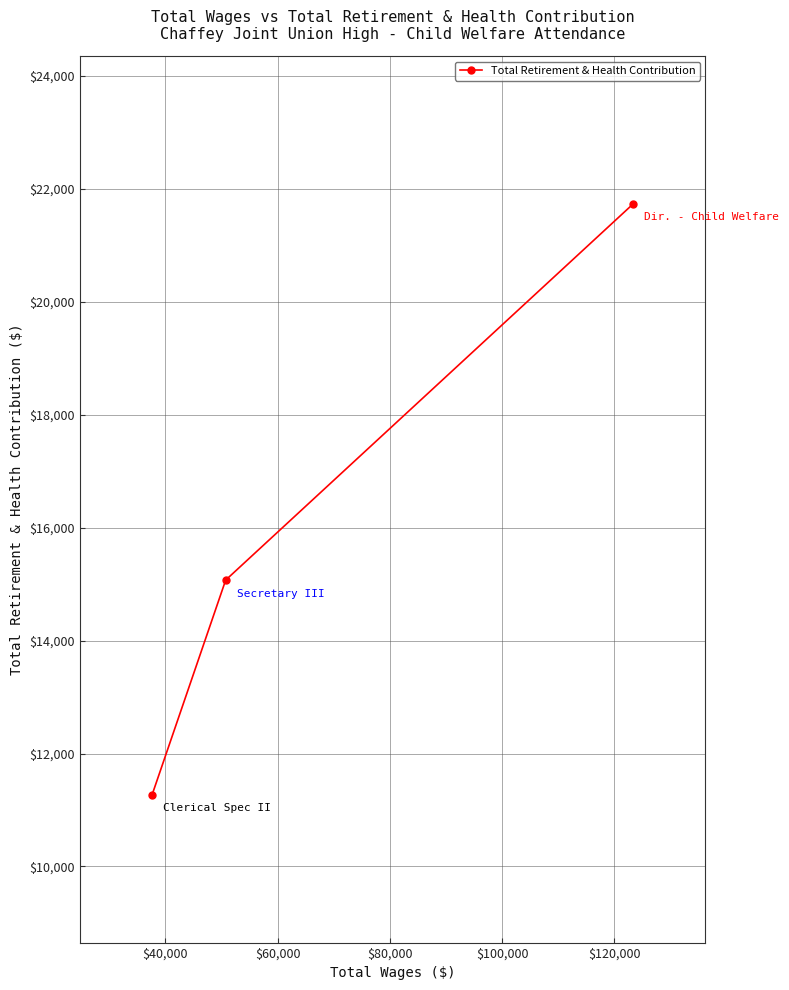

How many lines are shown in the chart?

1